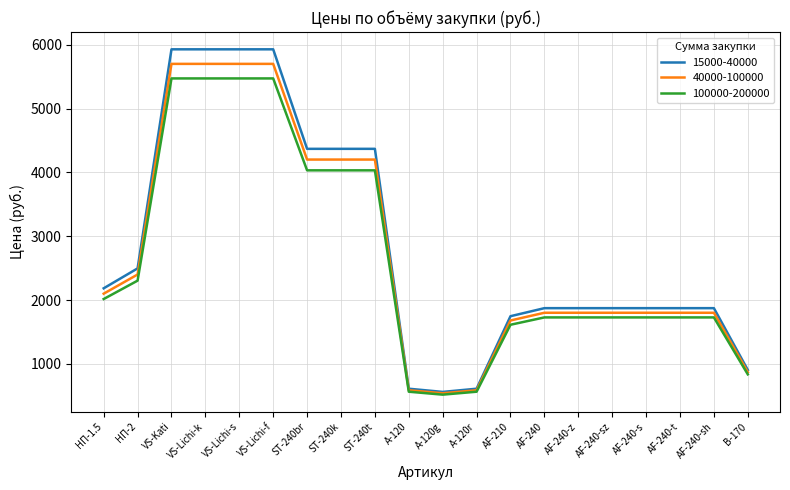

Reading left to right, transcribe all the data shown in this chart.

15000-40000: 2184	2496	5928	5928	5928	5928	4369	4369	4369	611	561	611	1747	1873	1873	1873	1873	1873	1873	905
40000-100000: 2100	2400	5700	5700	5700	5700	4201	4201	4201	587	540	587	1680	1801	1801	1801	1801	1801	1801	870
100000-200000: 2016	2304	5472	5472	5472	5472	4032	4032	4032	564	518	564	1613	1728	1728	1728	1728	1728	1728	836